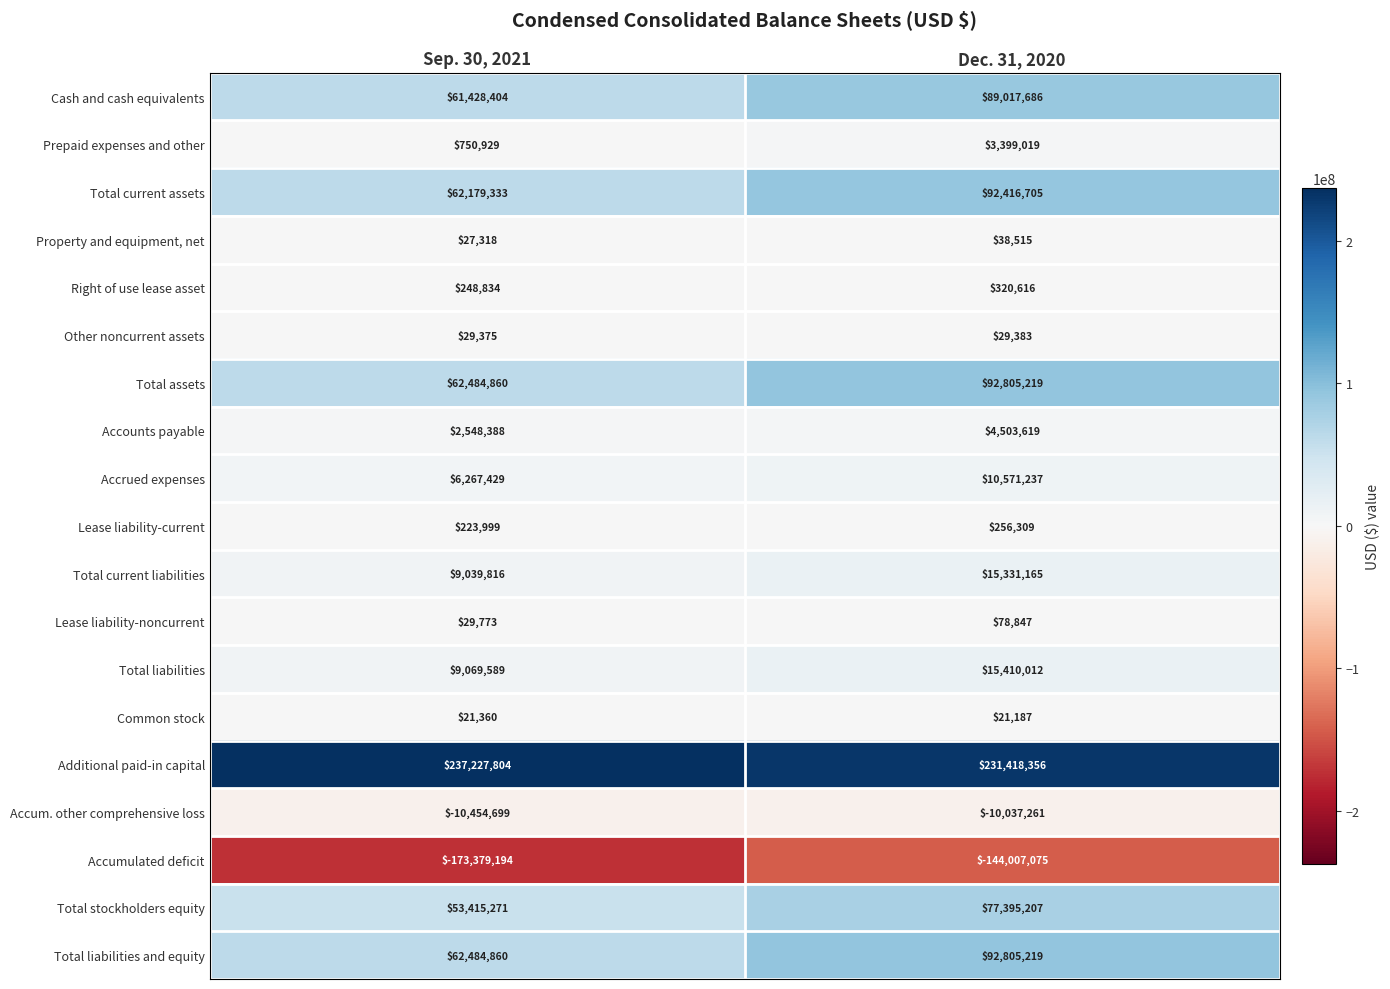

Is it true that Accrued expenses equals 6267429 at Sep. 30, 2021?

True